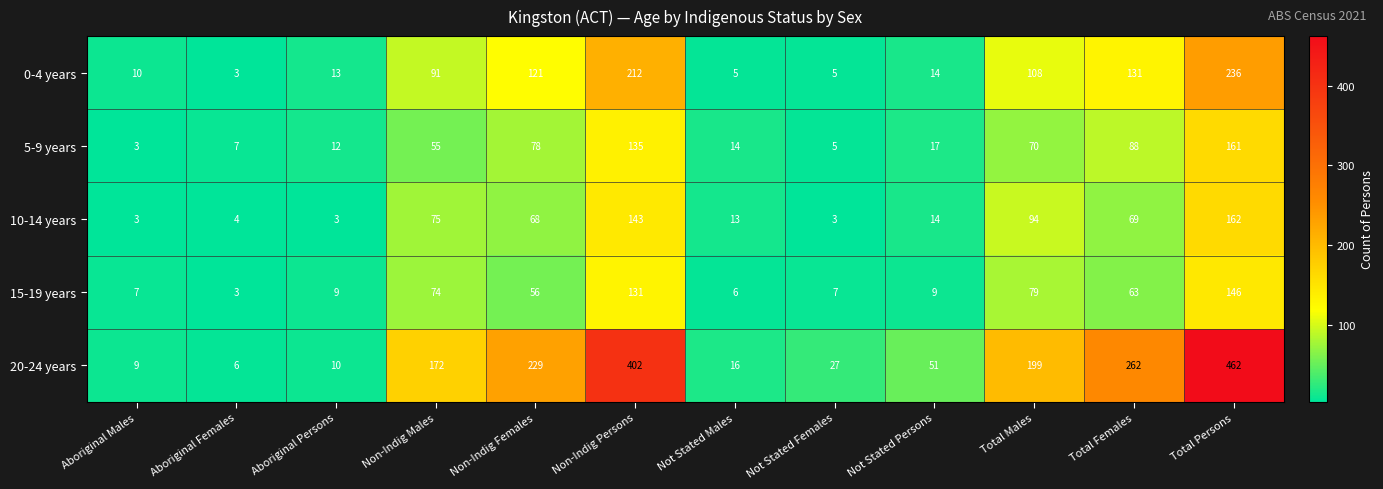

At which label is 15-19 years closest to 74?

Non-Indig Males